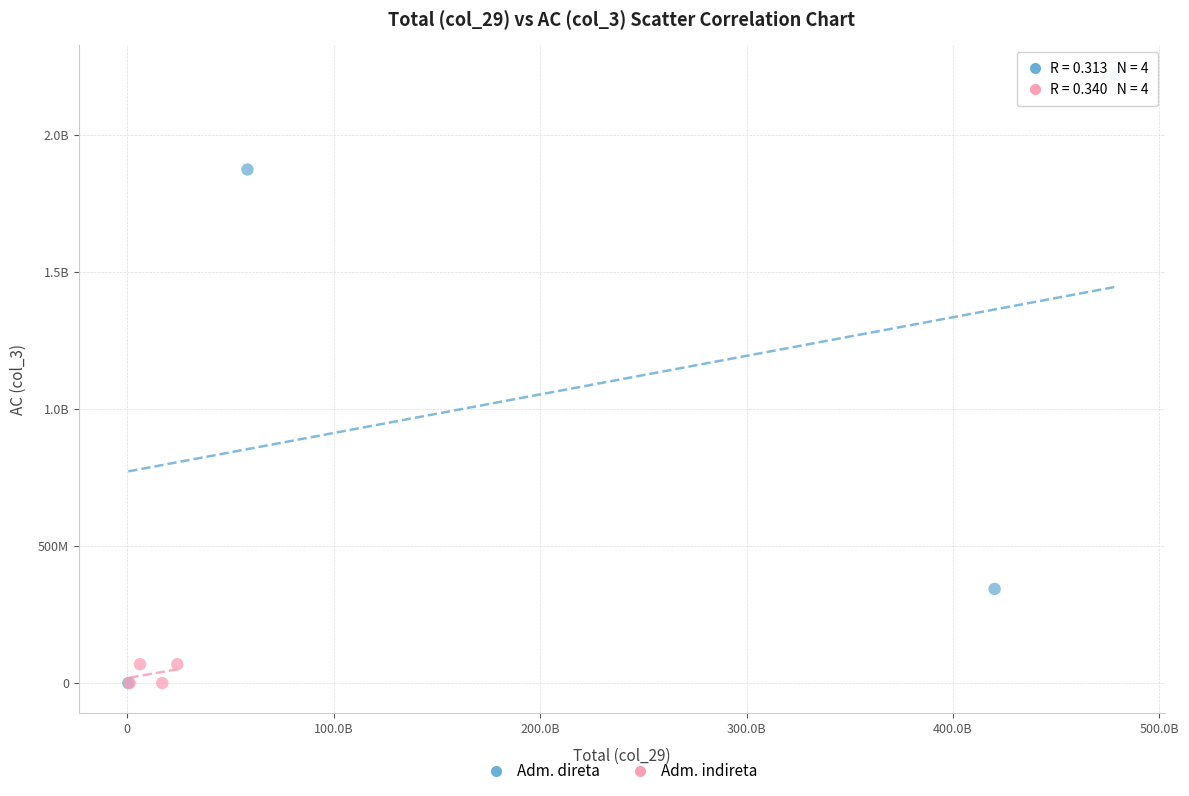

What are all the series names shown in the legend?

Adm. direta, Adm. indireta